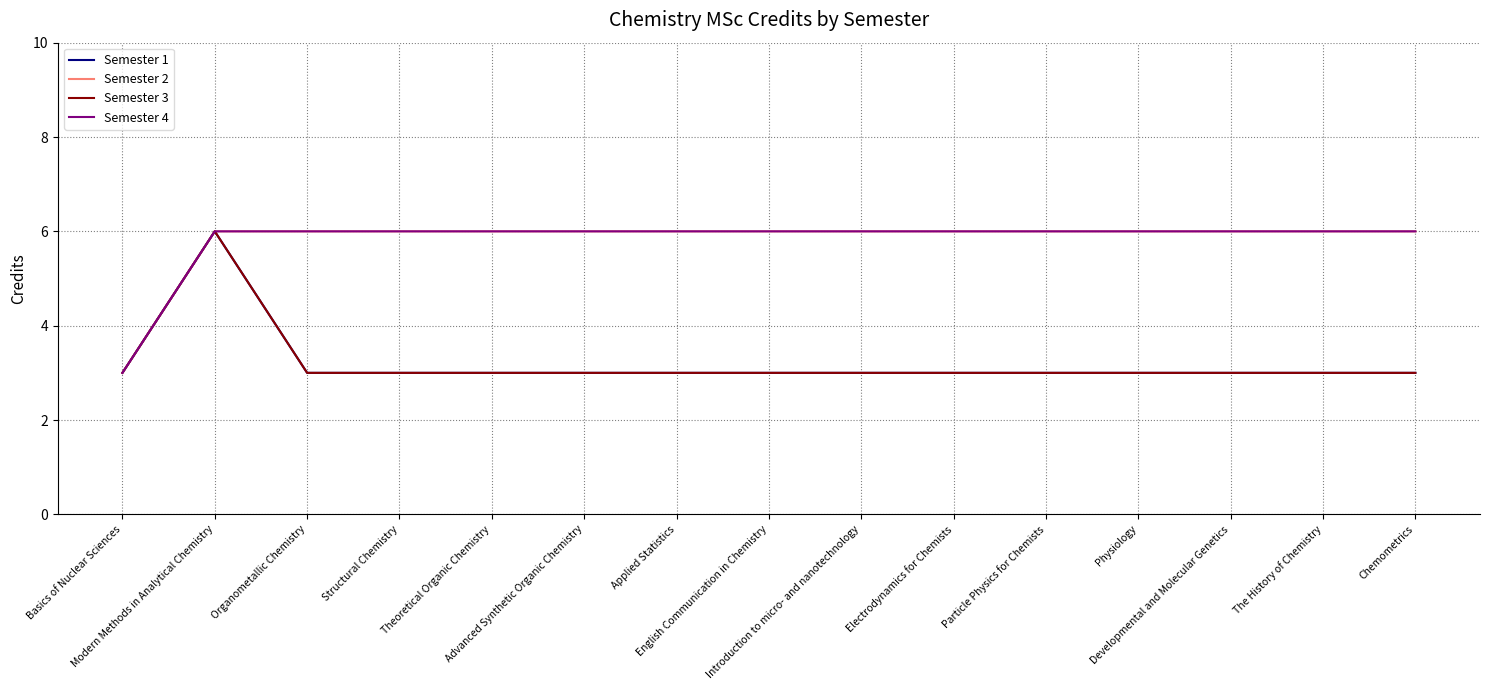

Does the chart have visible grid lines?

Yes